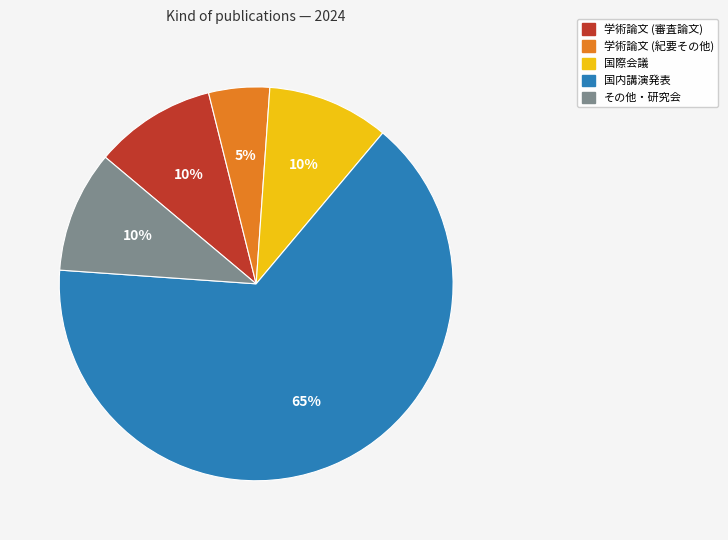

Do 国内講演発表 and 学術論文 (紀要その他) together represent more than half of the pie?

Yes